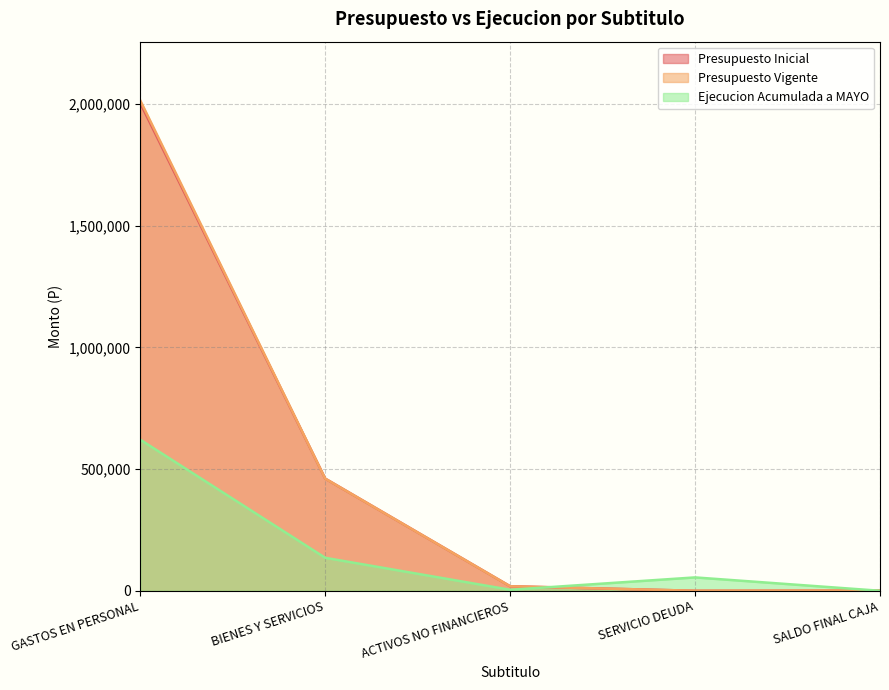

Where do Ejecucion Acumulada a MAYO and Presupuesto Inicial first cross each other?

ACTIVOS NO FINANCIEROS and SERVICIO DEUDA